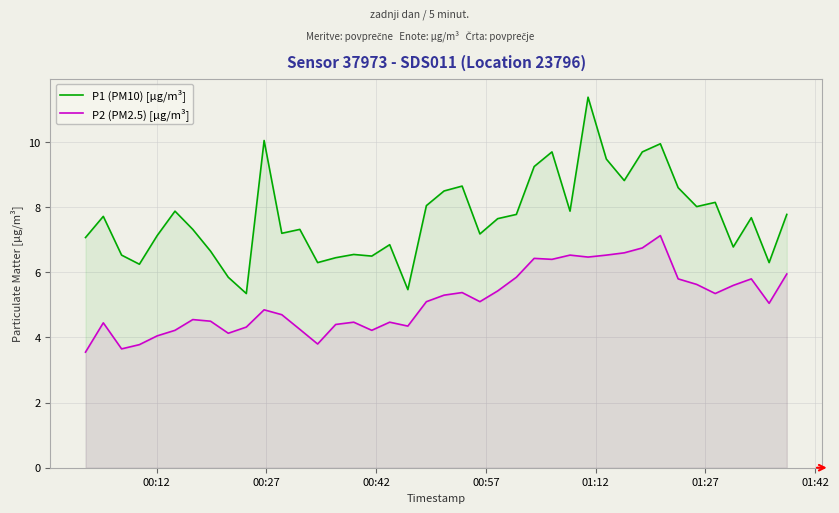

List the series in order of their overall mean, lowest first.

P2 (PM2.5) [µg/m³], P1 (PM10) [µg/m³]